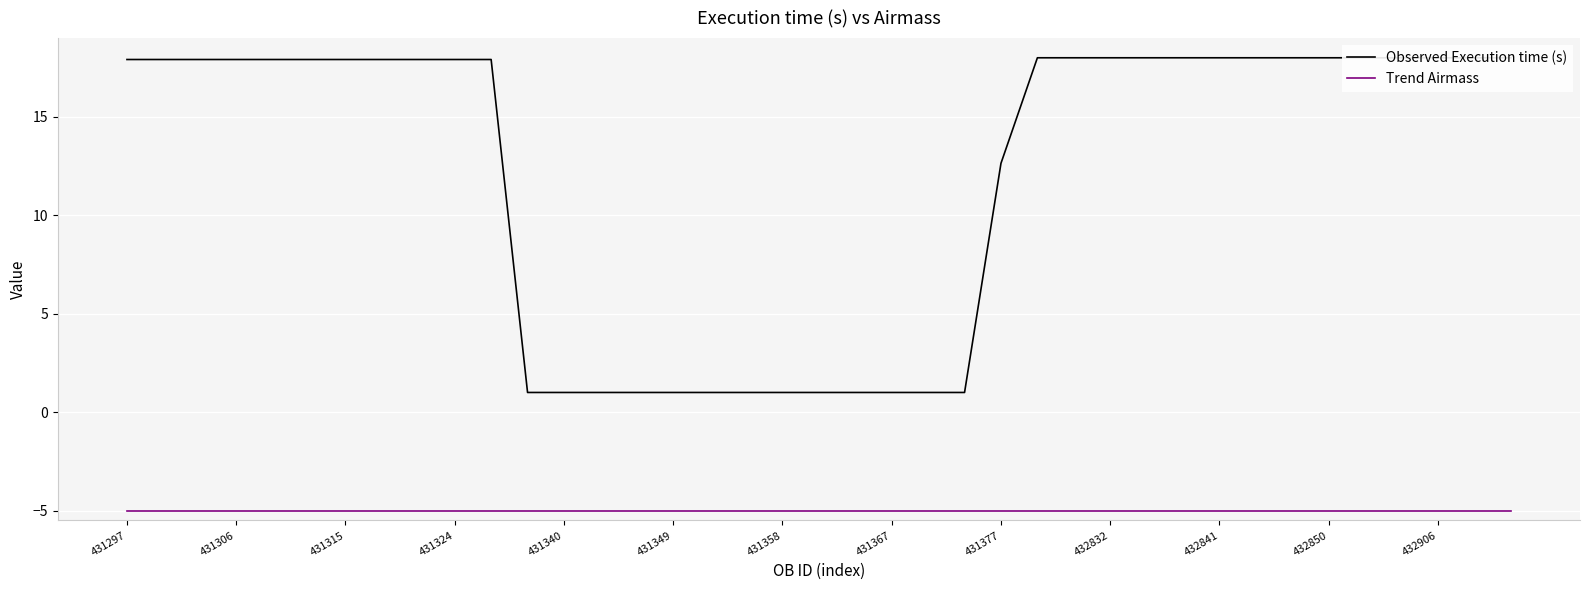

What are all the series names shown in the legend?

Observed Execution time (s), Trend Airmass